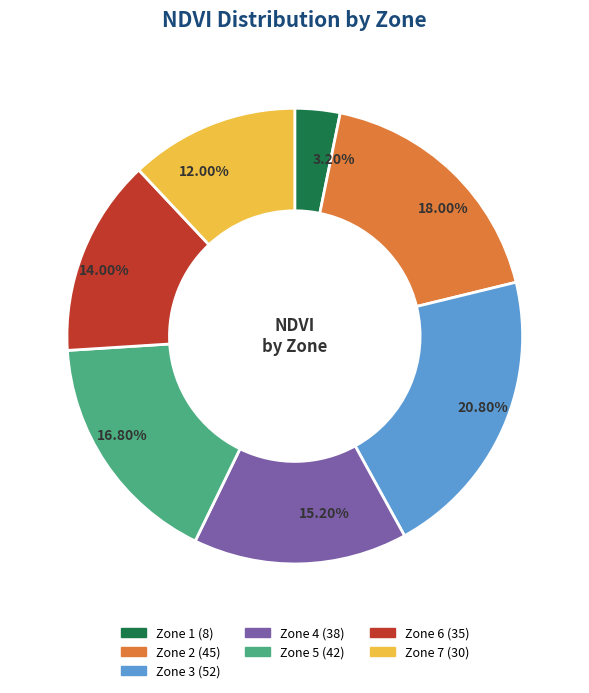

Combined, what portion of the pie is Zone 7 and Zone 2?

30.0%